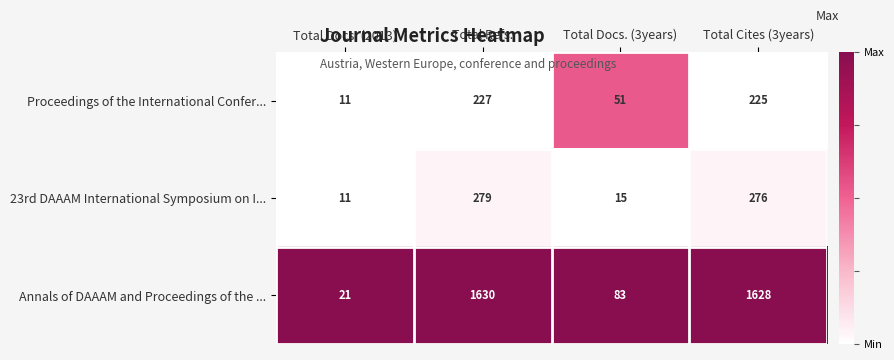

How many data points in 23rd DAAAM International Symposium on I... are less than 276?

2